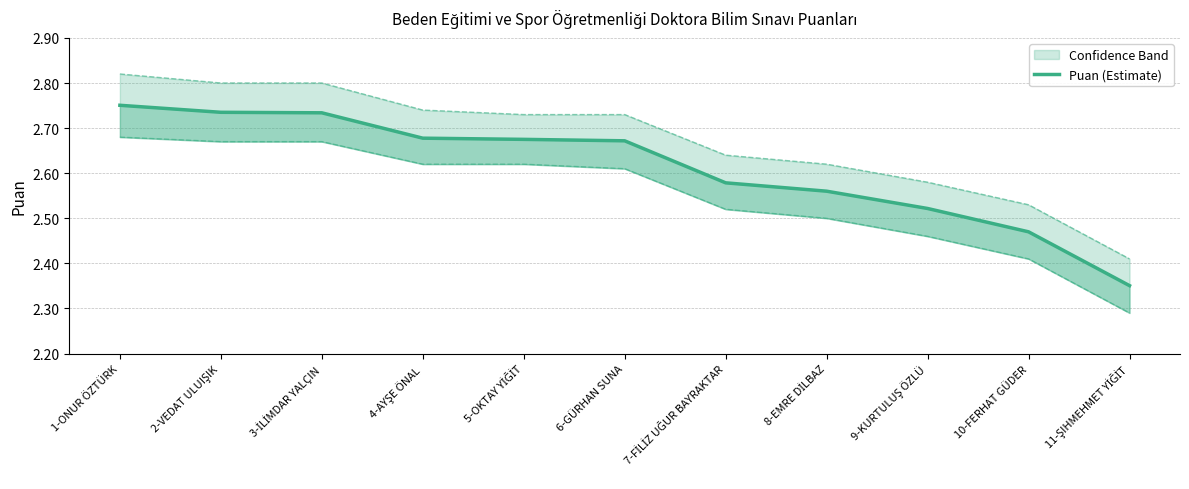

What is the difference between the maximum and minimum values?

0.4